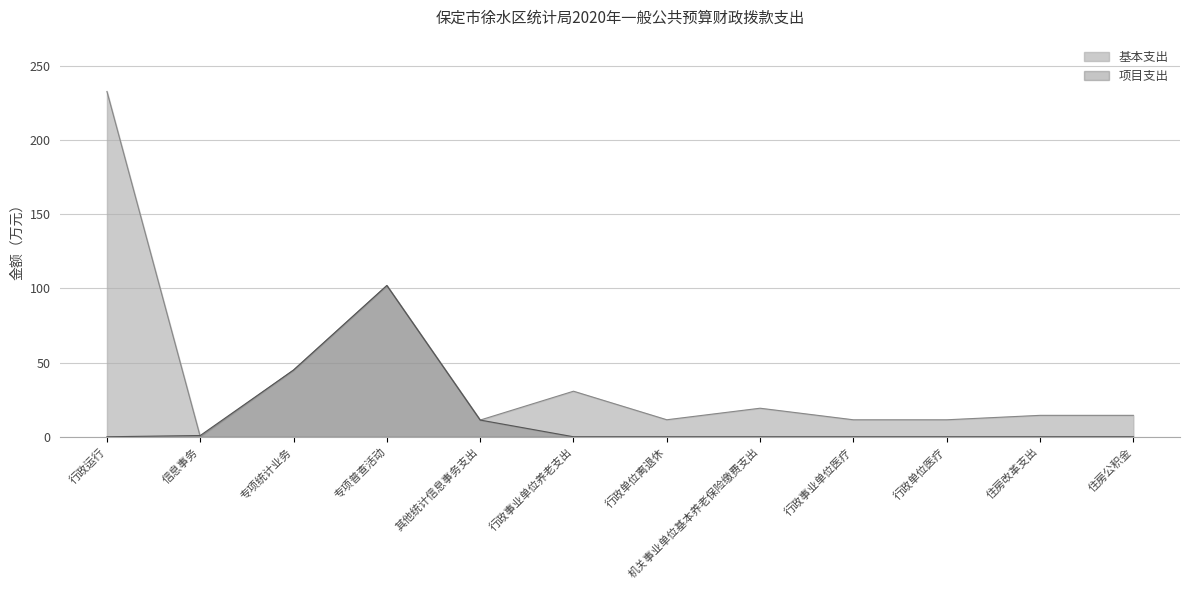

List the labels in order of 项目支出 value, smallest first.

行政运行, 行政事业单位养老支出, 行政单位离退休, 机关事业单位基本养老保险缴费支出, 行政事业单位医疗, 行政单位医疗, 住房改革支出, 住房公积金, 信息事务, 其他统计信息事务支出, 专项统计业务, 专项普查活动